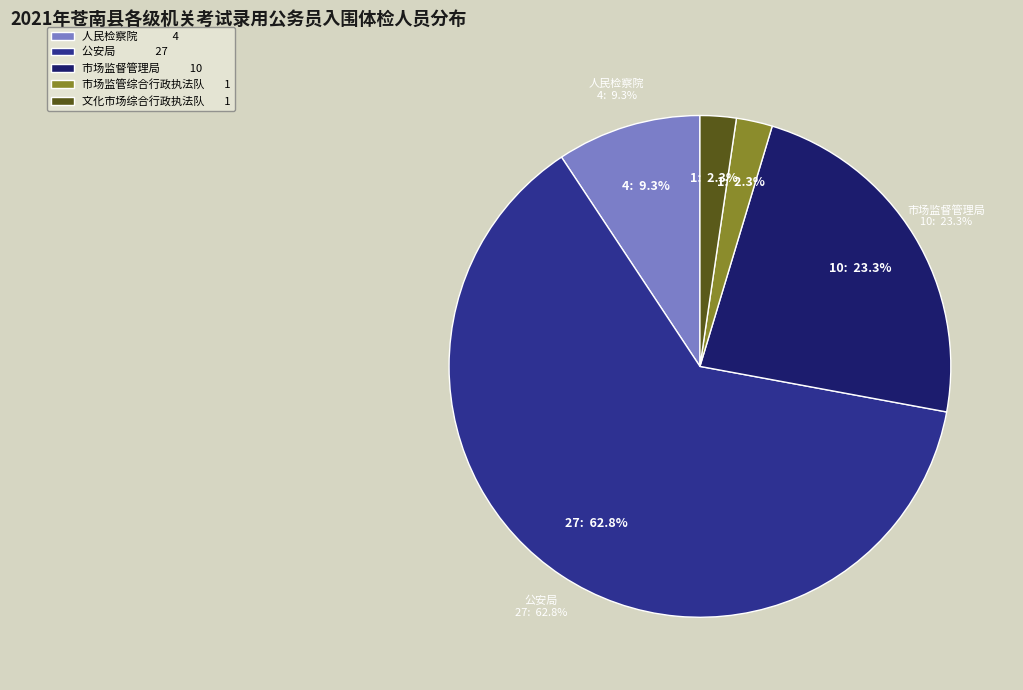

To the nearest percent, what is the average slice percentage?

20%